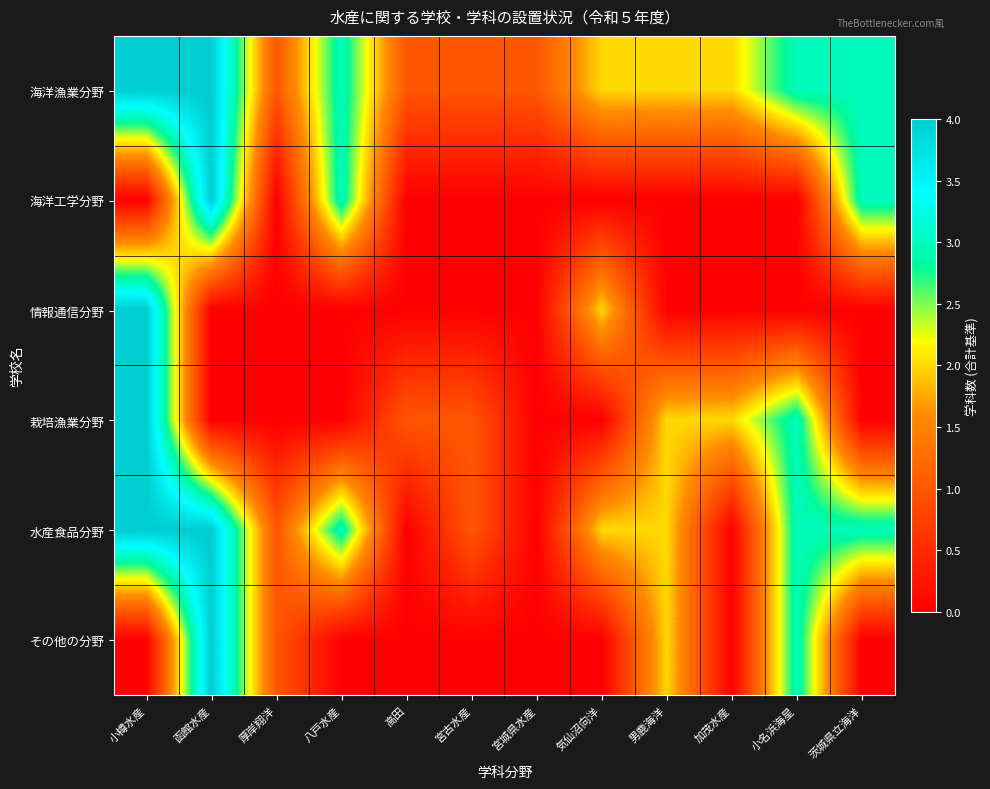

How many data points does each series have?

12